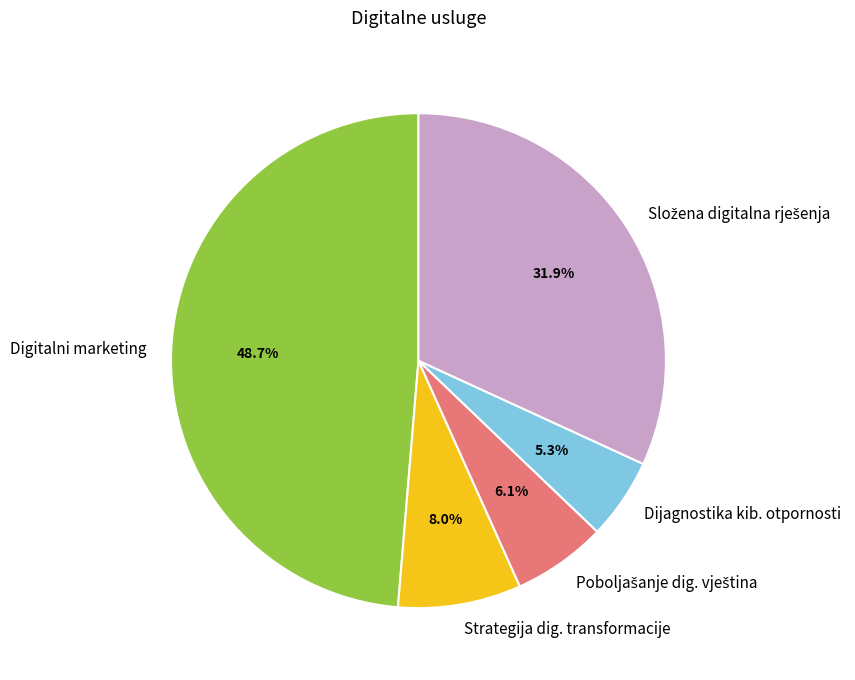

Which slice is the largest?

Digitalni marketing